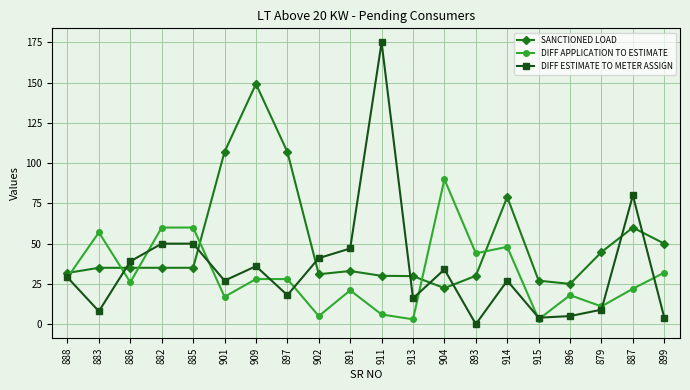

What is the highest value of the SANCTIONED LOAD series?

149.2